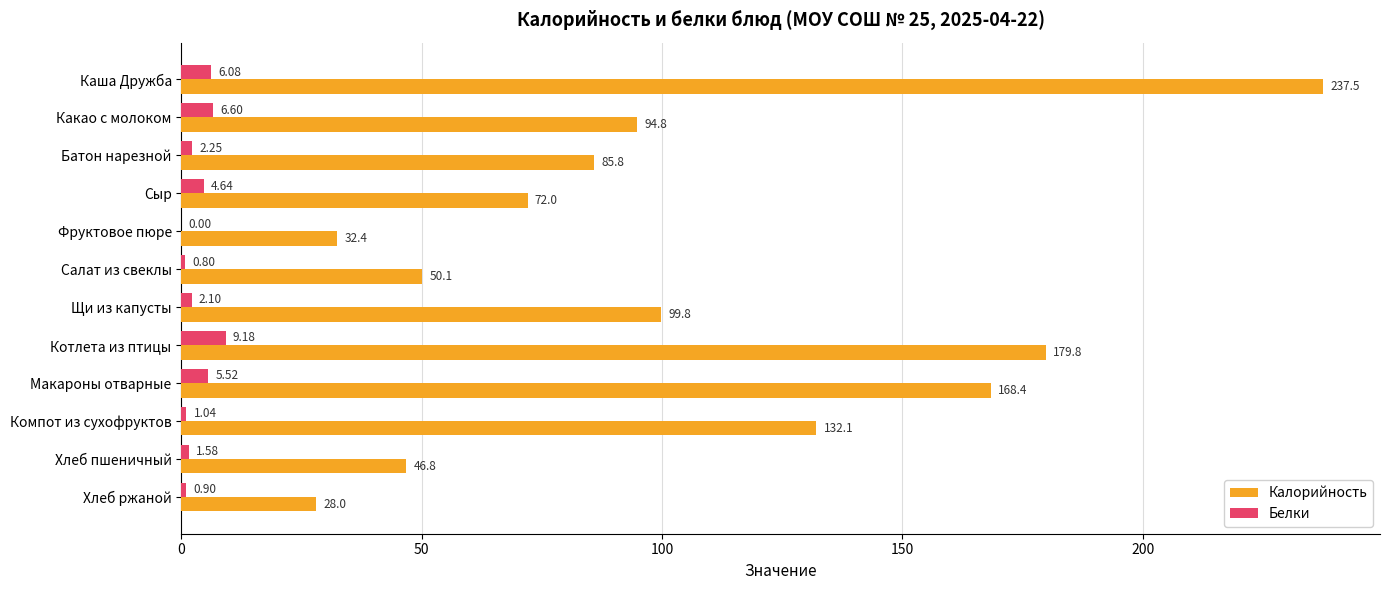

Between Фруктовое пюре and Макароны отварные, which series saw the biggest shift?

Калорийность